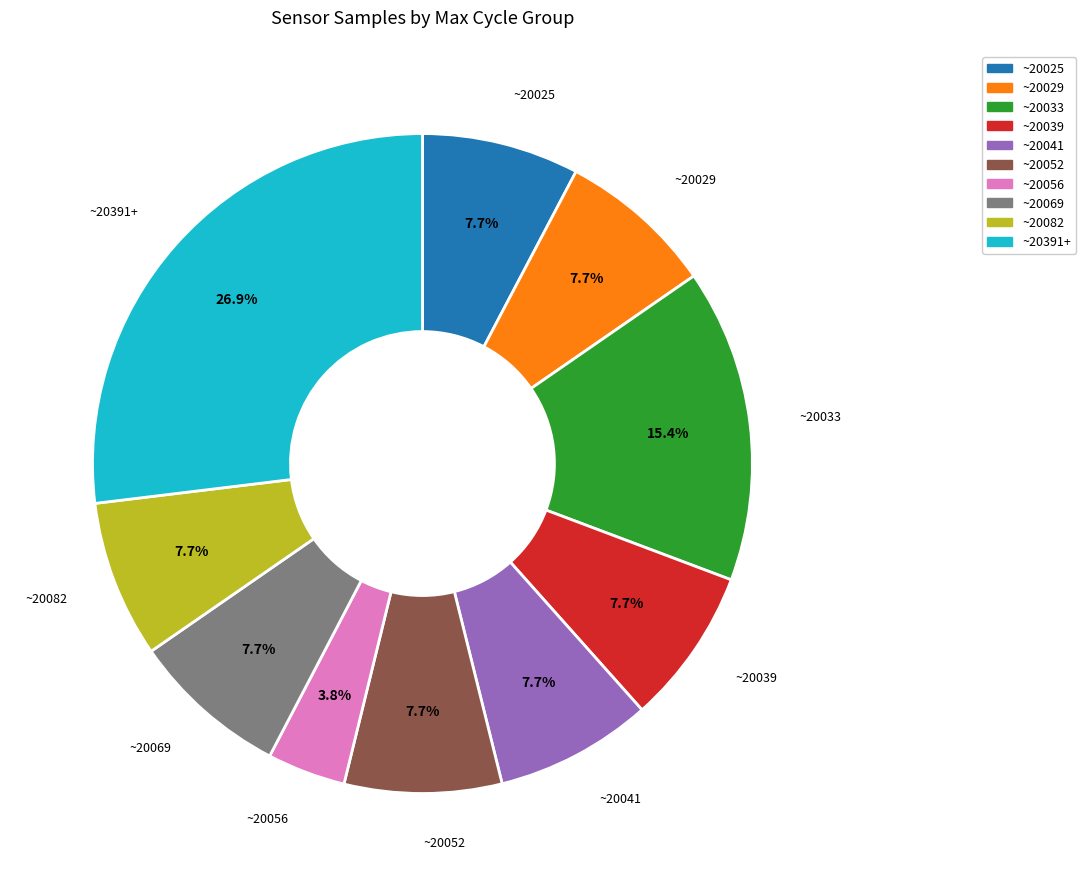

Is there a majority slice in this chart?

No